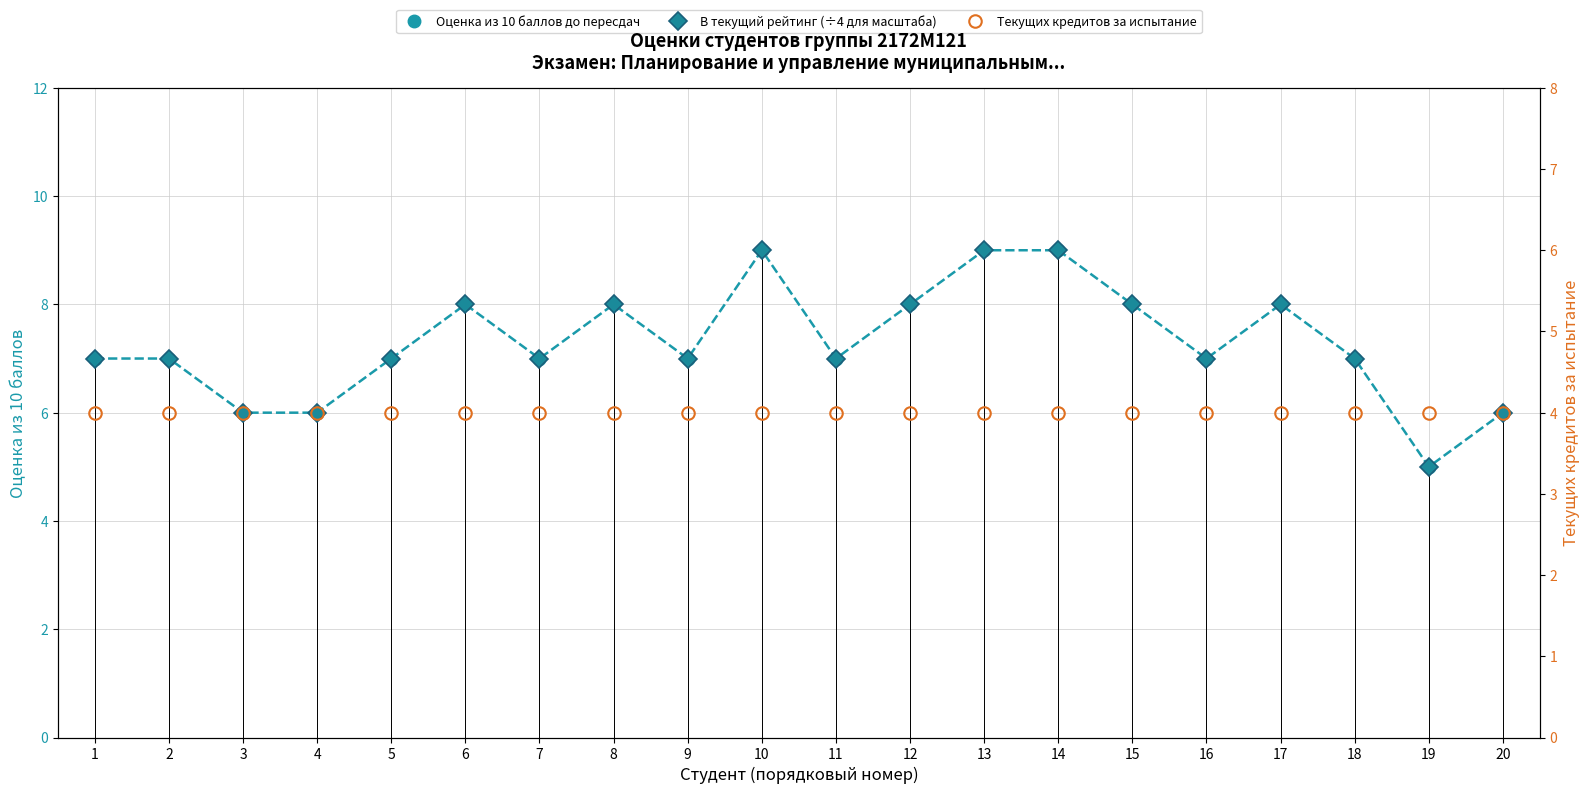

True or false: Текущих кредитов за испытание and Оценка из 10 баллов до пересдач intersect in this chart.

False